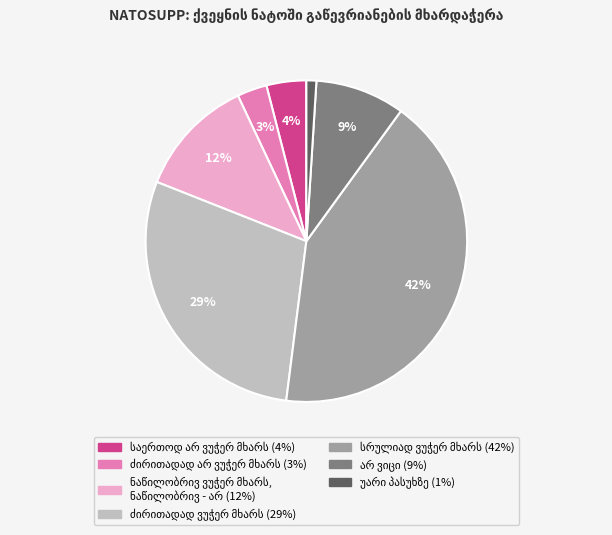

Is there any slice that represents more than half of the pie?

No